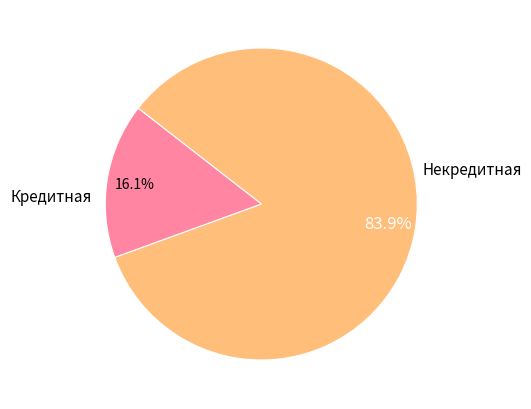

Is there any slice that represents more than half of the pie?

Yes